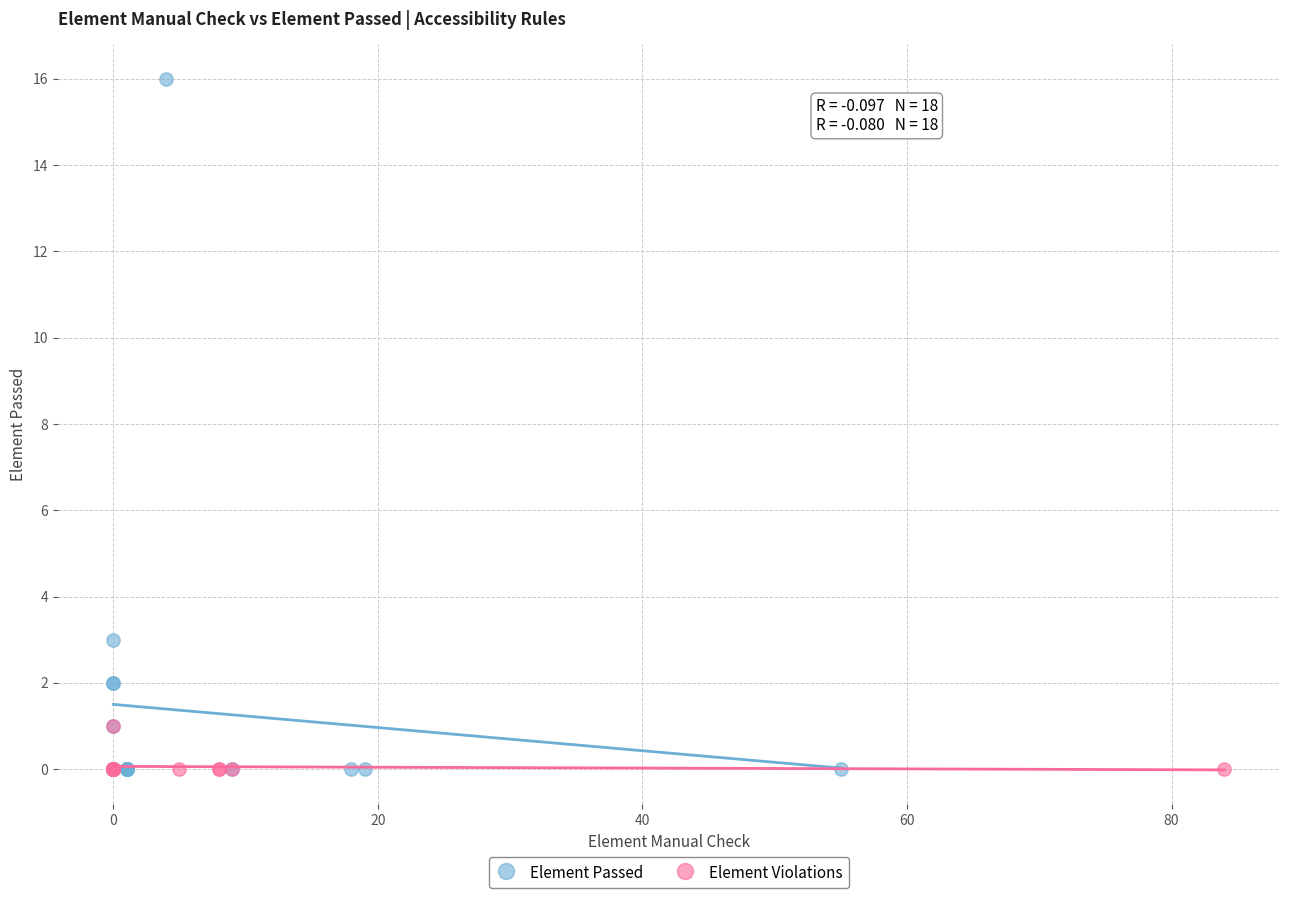

Which series reaches the maximum Y coordinate?

Element Passed